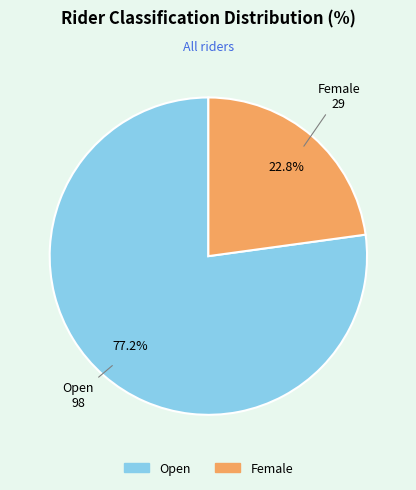

What percentage do Open and Female together represent?

100.0%